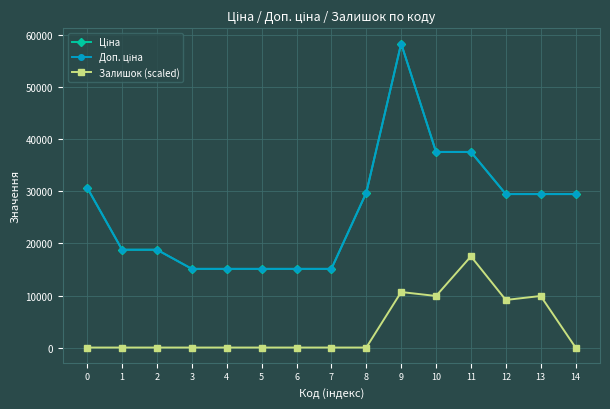

Does the chart have visible grid lines?

Yes